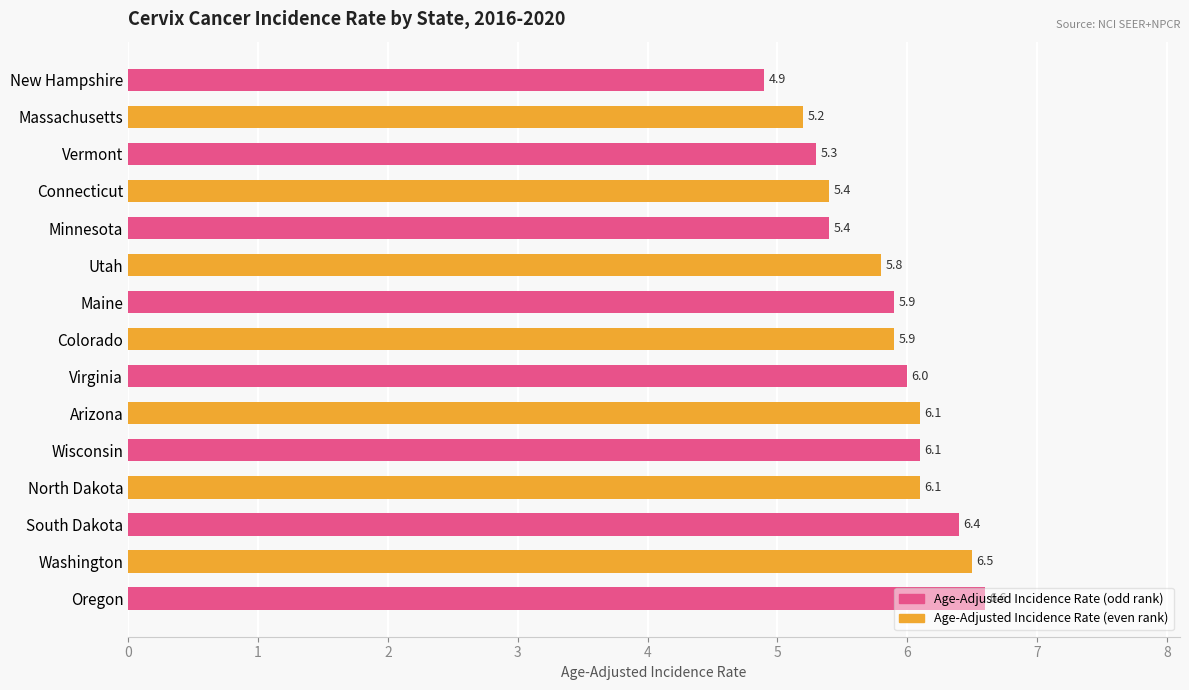

What is the difference between the maximum and minimum values?

1.7